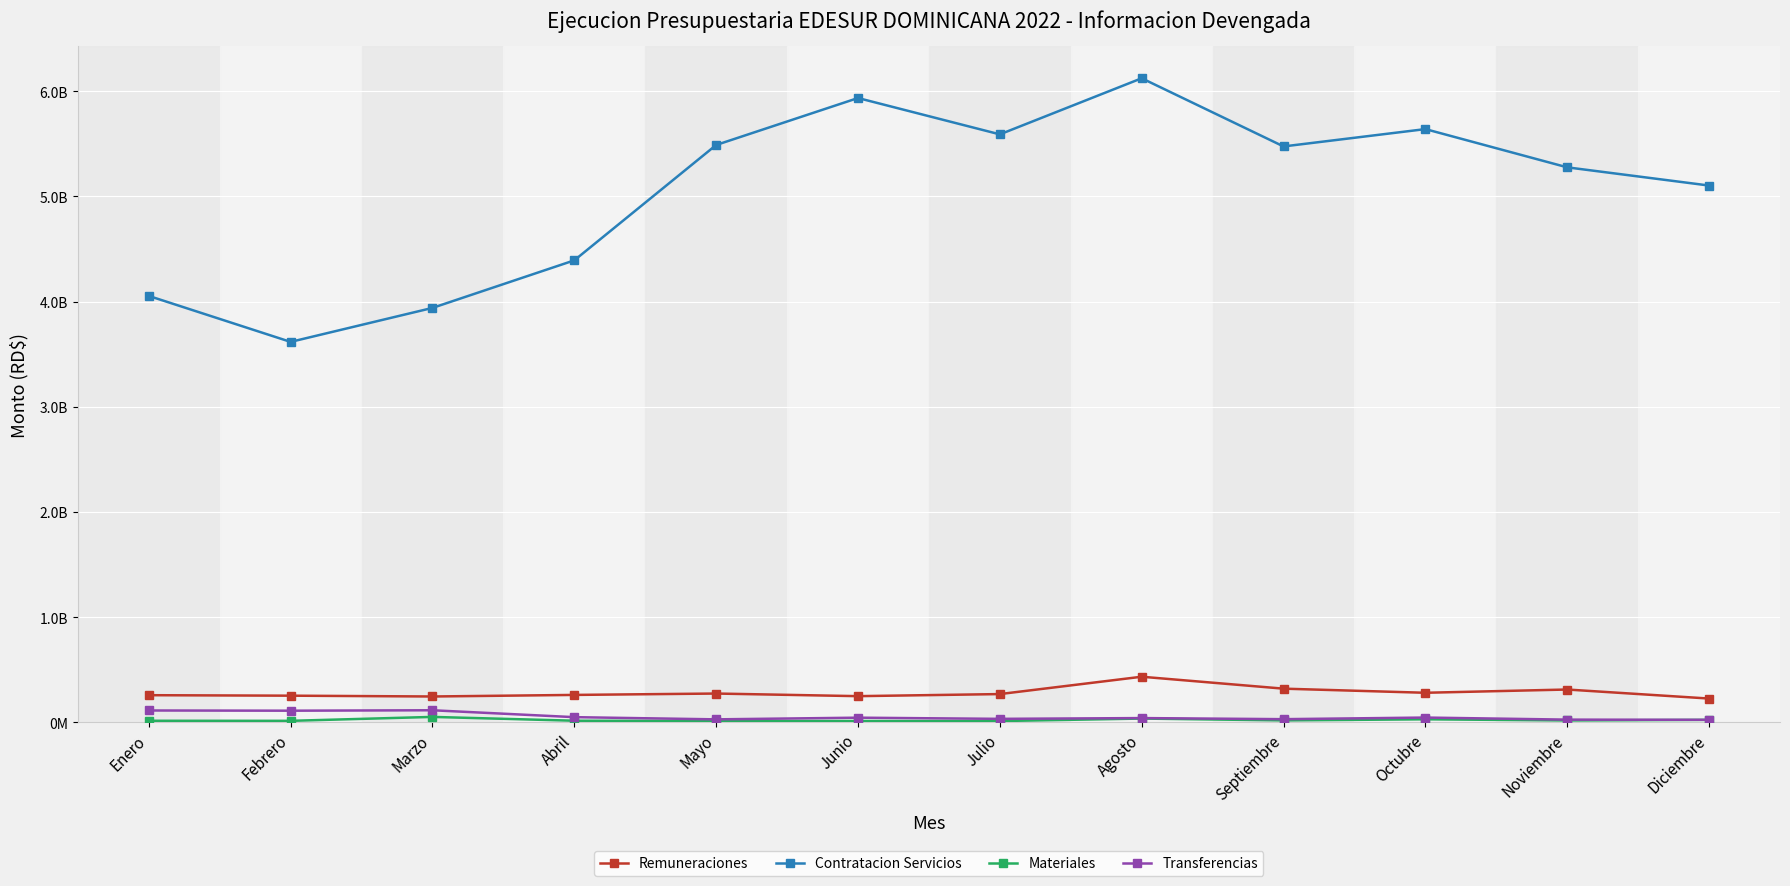

At which label does Contratacion Servicios first exceed 5474651252?

Mayo